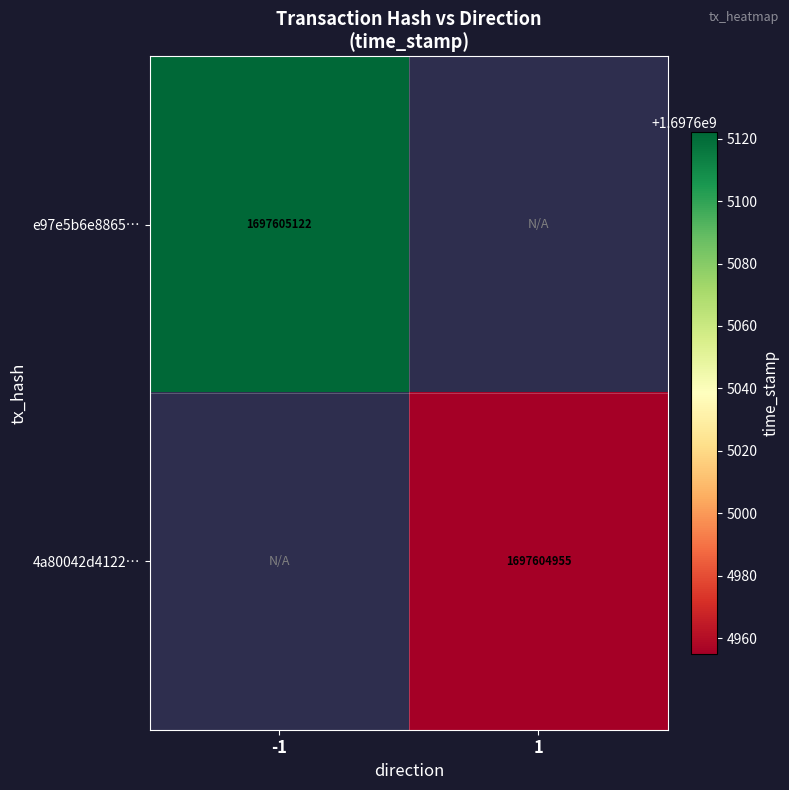

Which label corresponds to the smallest value in the chart?

1